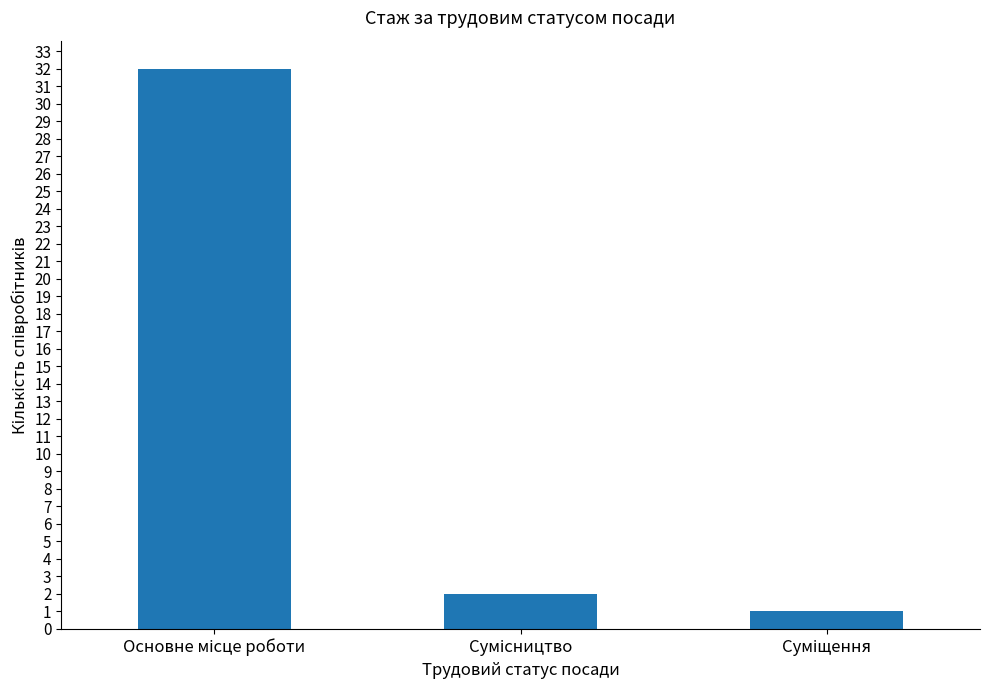

Reading left to right, transcribe all the data shown in this chart.

32	2	1